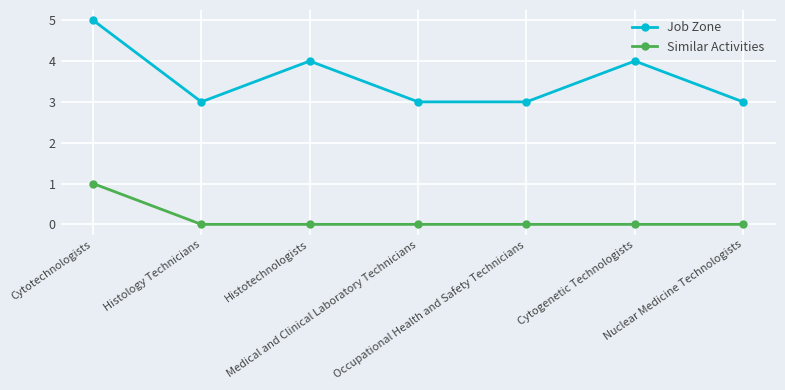

What is the maximum value for Job Zone?

5